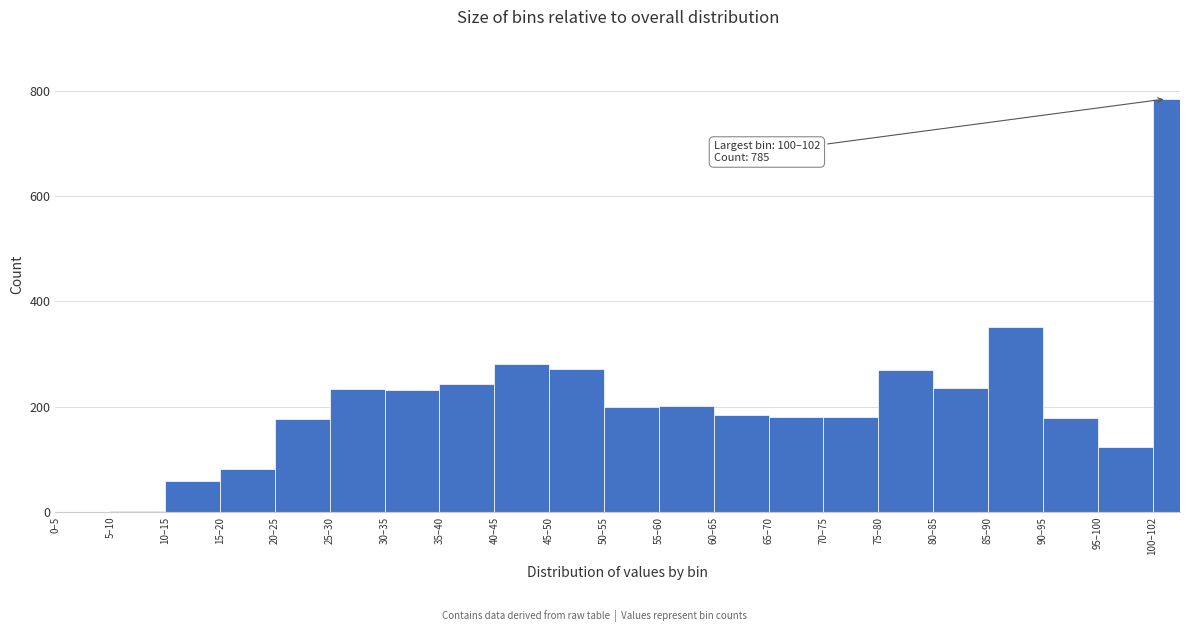

What is the maximum value shown in the chart?

785